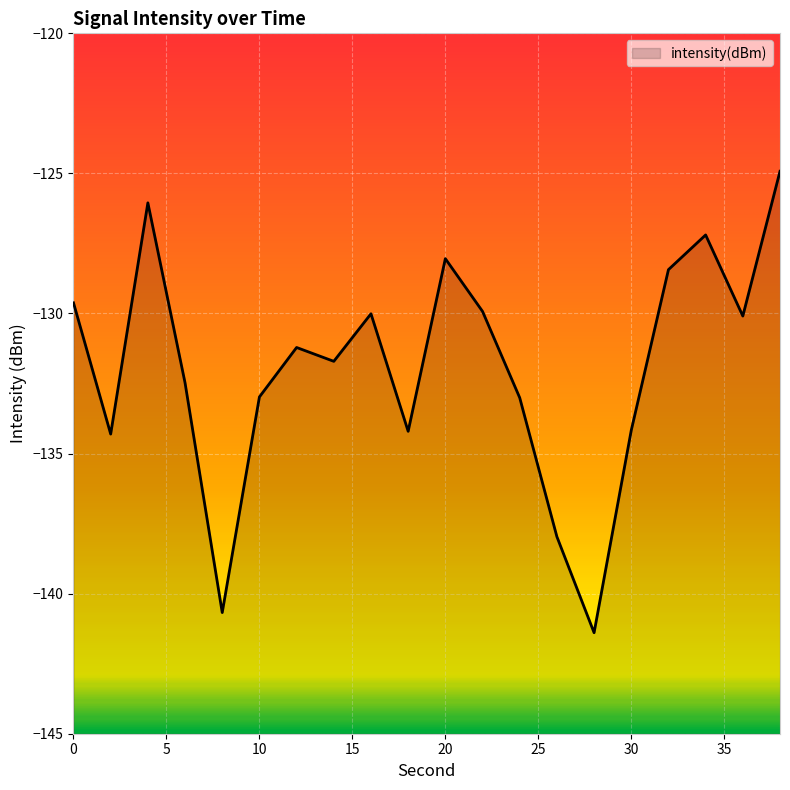

The chart shows a value of -130.1 at 36. True or false?

True